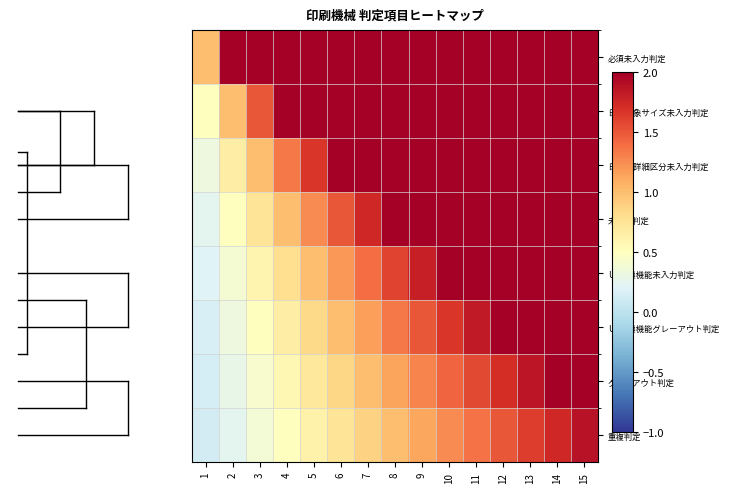

Rank the series at 8 from highest to lowest value.

必須未入力判定, 印刷対象サイズ未入力判定, 印刷版詳細区分未入力判定, 未入力判定, UV乾燥機能未入力判定, UV乾燥機能グレーアウト判定, グレーアウト判定, 重複判定